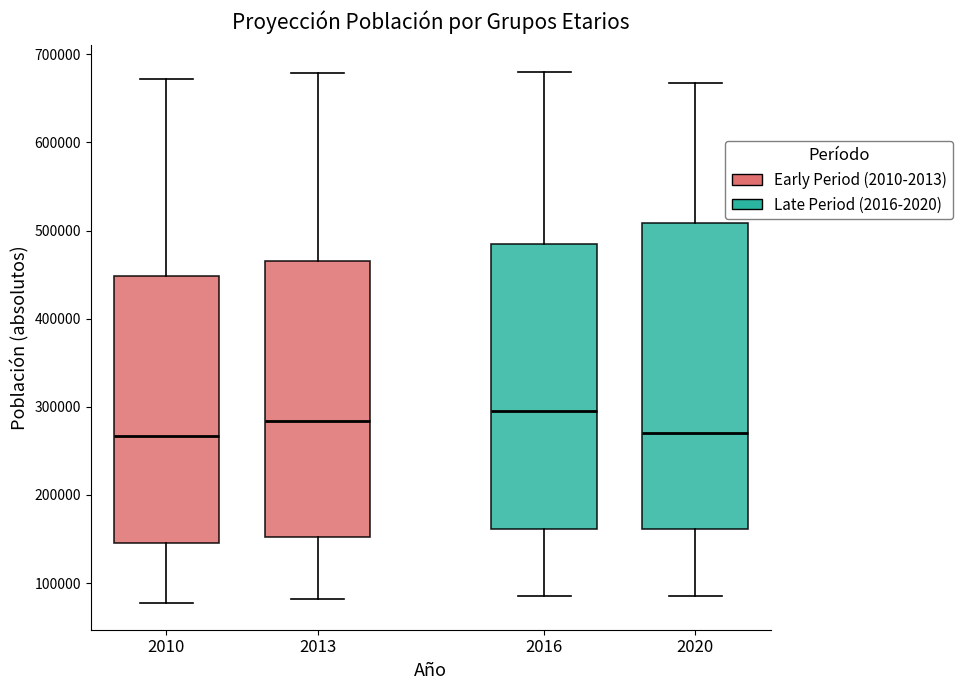

Reading left to right, transcribe this box plot: for each box, give where its median line is, the range the box spans, and where its two whiskers end, as read against the y-axis. The values are not printed on the chart, so give them approximately, as read against the axis.

2010: median 270000, box 150000 to 450000, whiskers 80000 to 670000
2013: median 280000, box 150000 to 470000, whiskers 80000 to 680000
2016: median 300000, box 160000 to 480000, whiskers 90000 to 680000
2020: median 270000, box 160000 to 510000, whiskers 90000 to 670000